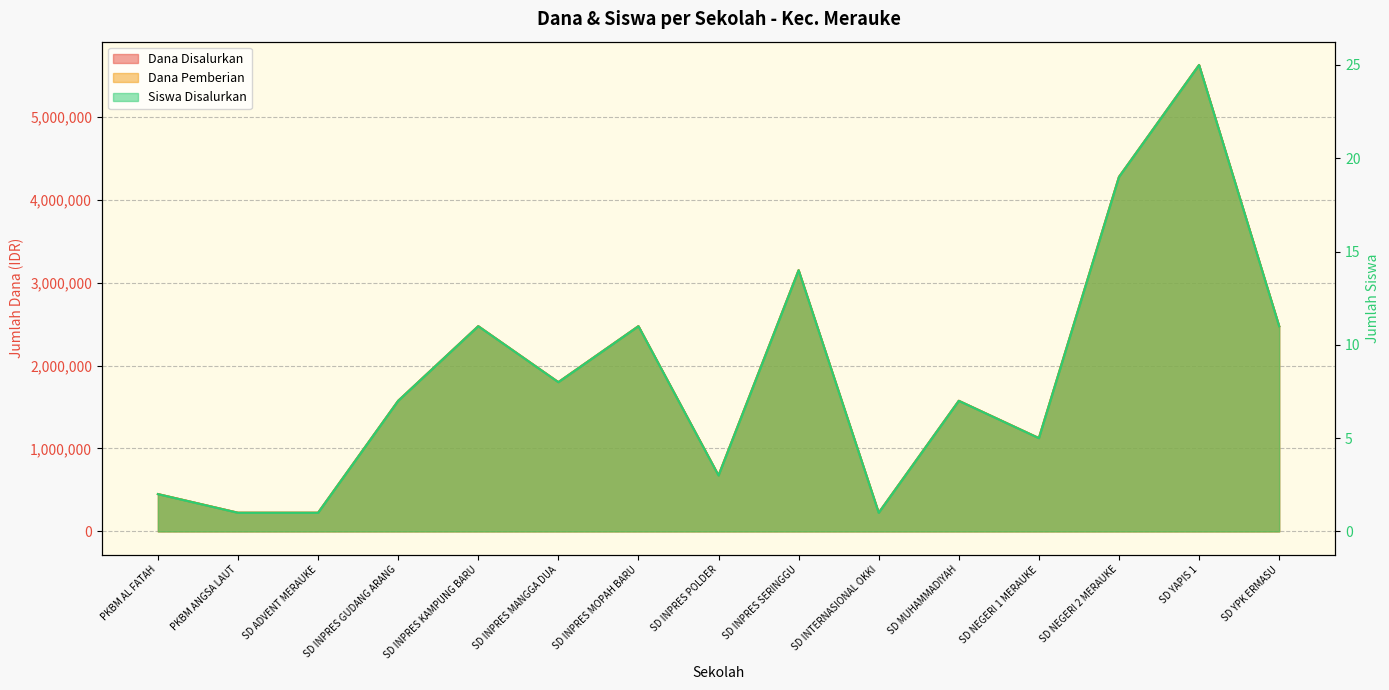

Which category has the highest value in the Dana Pemberian series?

SD YAPIS 1